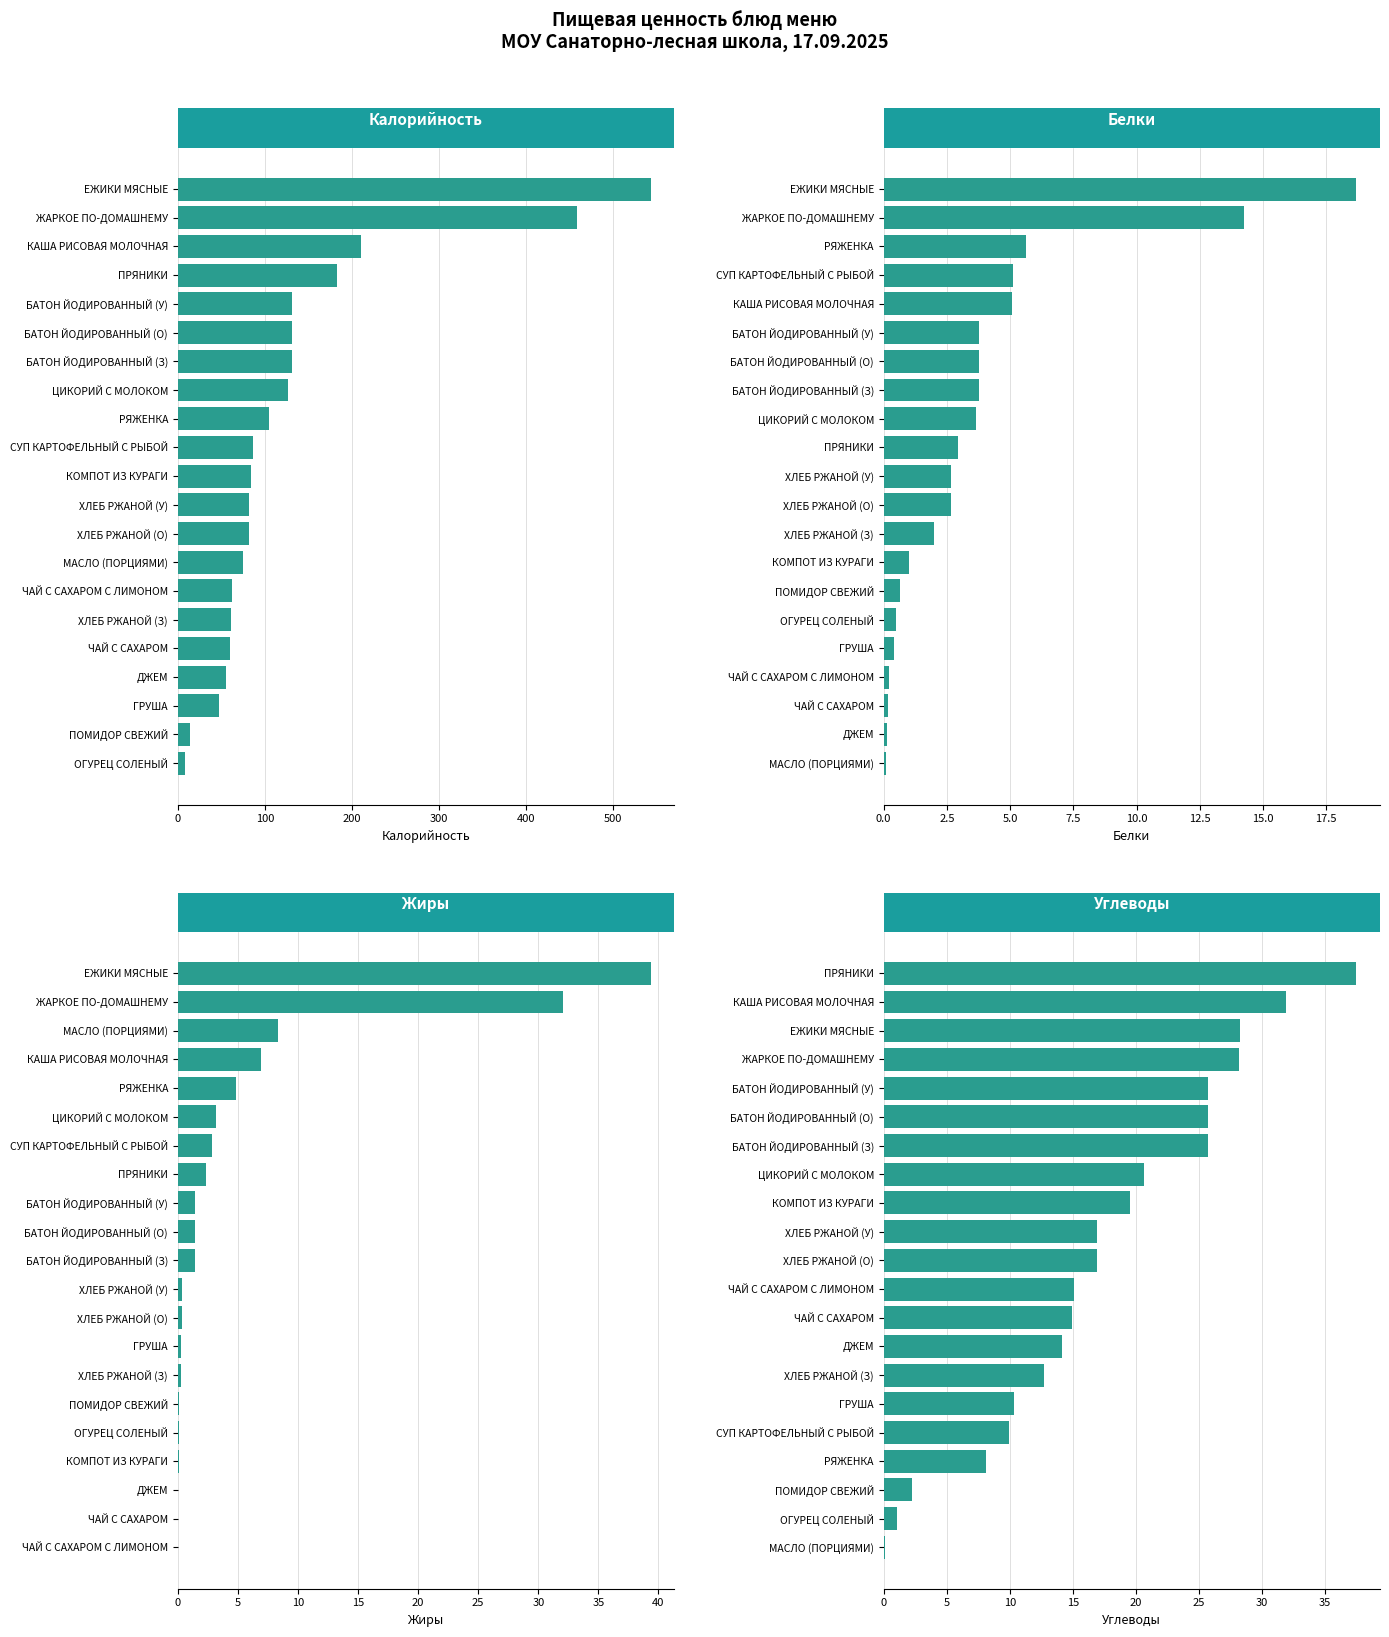

Which series has the widest spread of values?

Калорийность